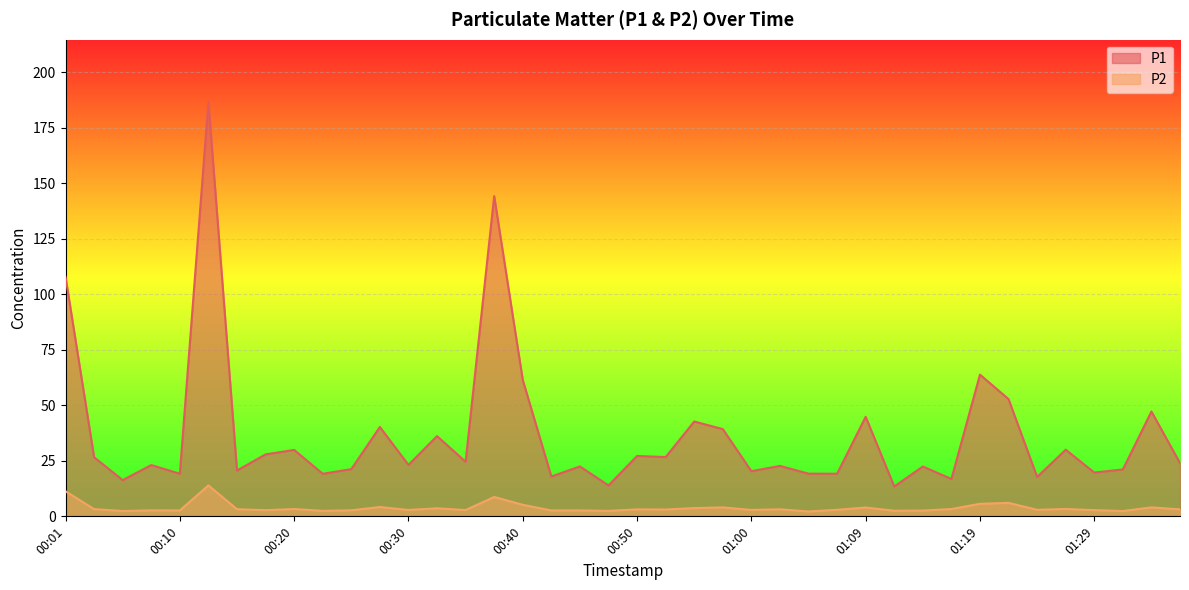

What is the label of the 15th point from the right?

01:02